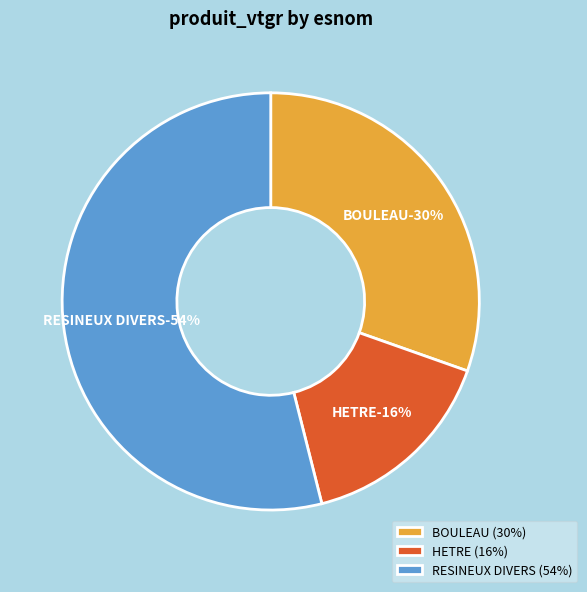

To the nearest percent, what percentage of the pie is RESINEUX DIVERS?

54%